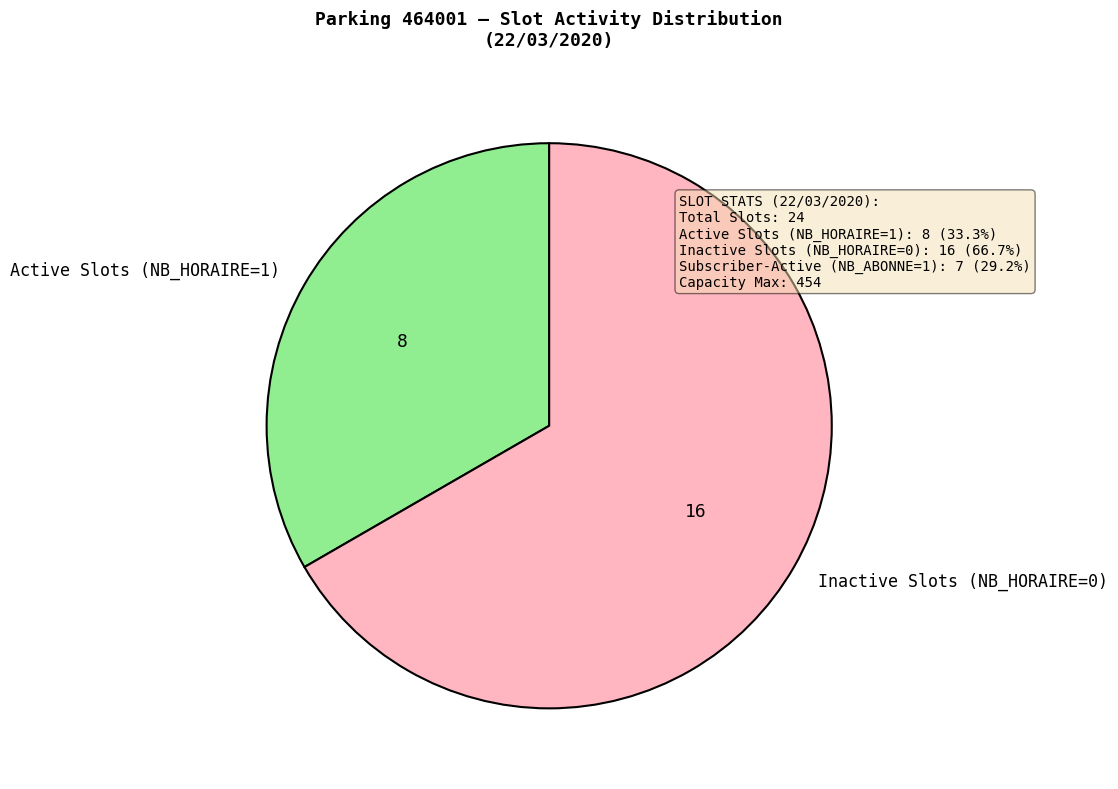

Combined, do Active Slots (NB_HORAIRE=1) and Inactive Slots (NB_HORAIRE=0) account for over 50%?

Yes